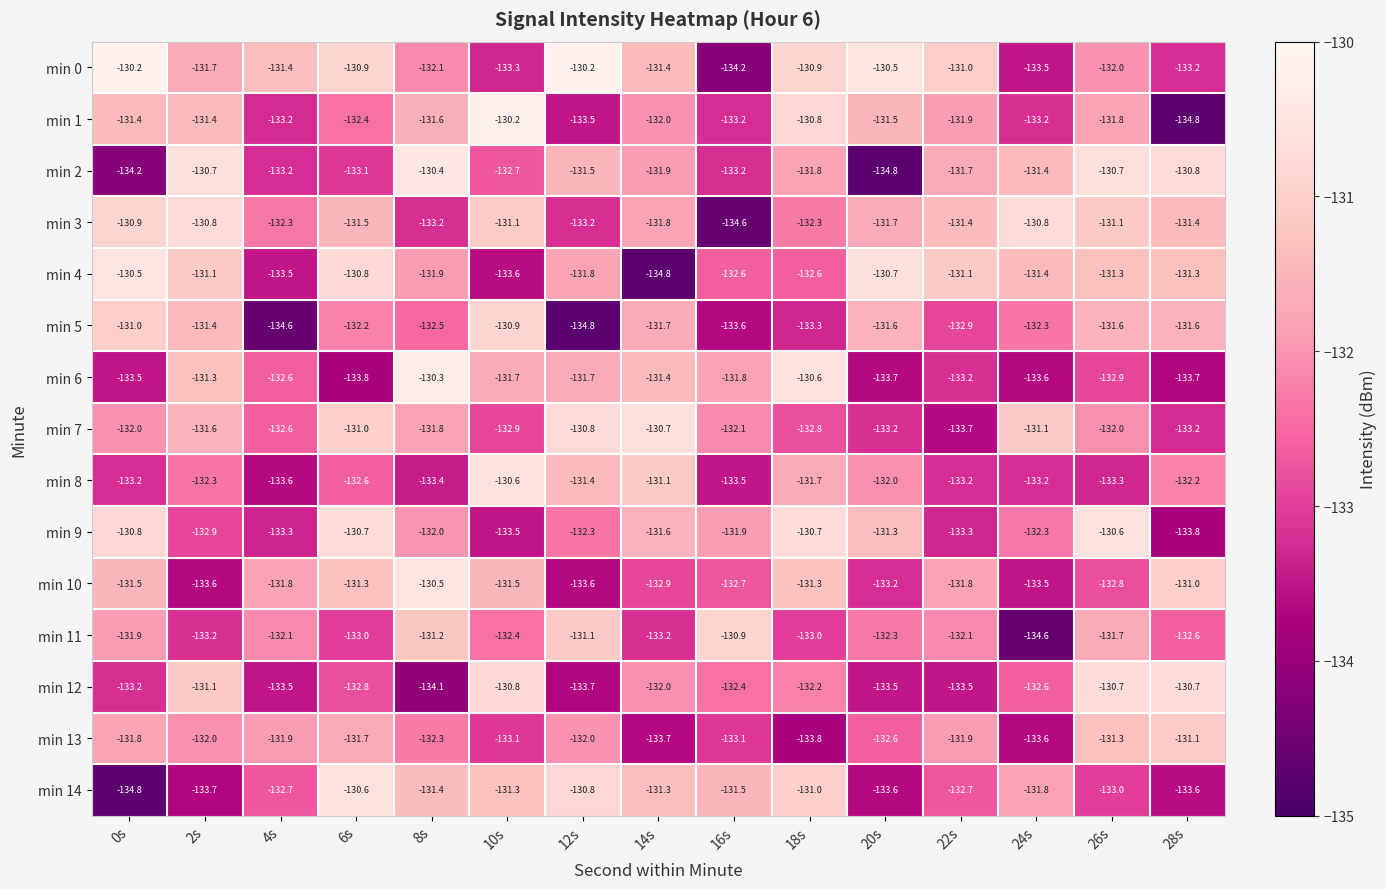

Read the min 6 value at 10s.

-131.7